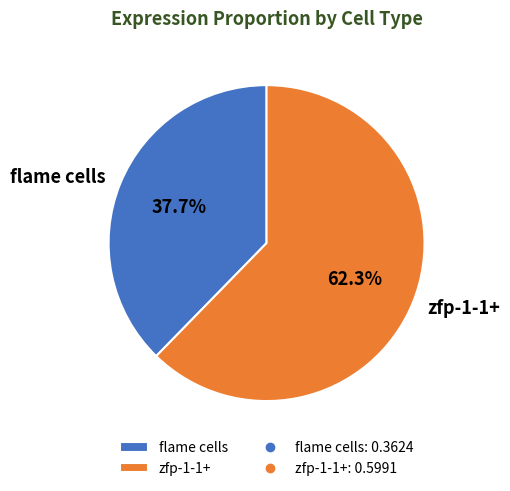

Which slice is the smallest?

flame cells